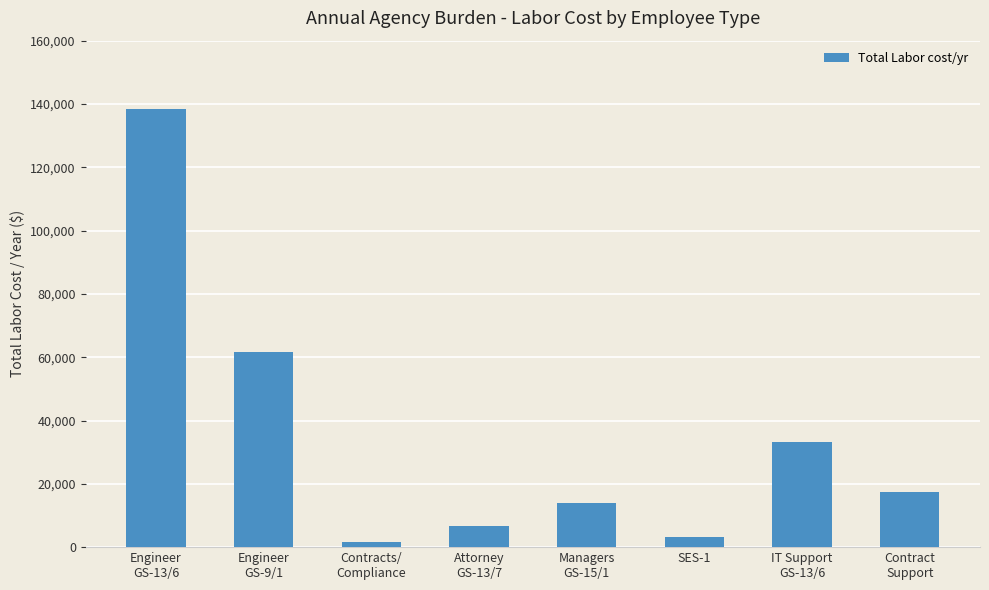

Rank the categories by value from lowest to highest.

Contracts/
Compliance, SES-1, Attorney
GS-13/7, Managers
GS-15/1, Contract
Support, IT Support
GS-13/6, Engineer
GS-9/1, Engineer
GS-13/6